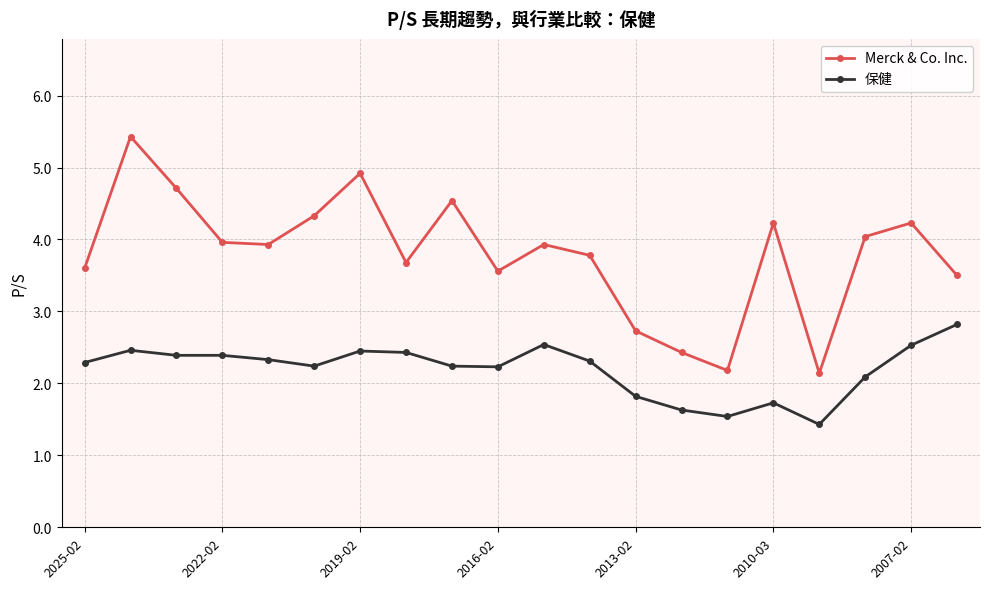

True or false: Merck & Co. Inc. has more than 2 points higher than both neighbors.

True